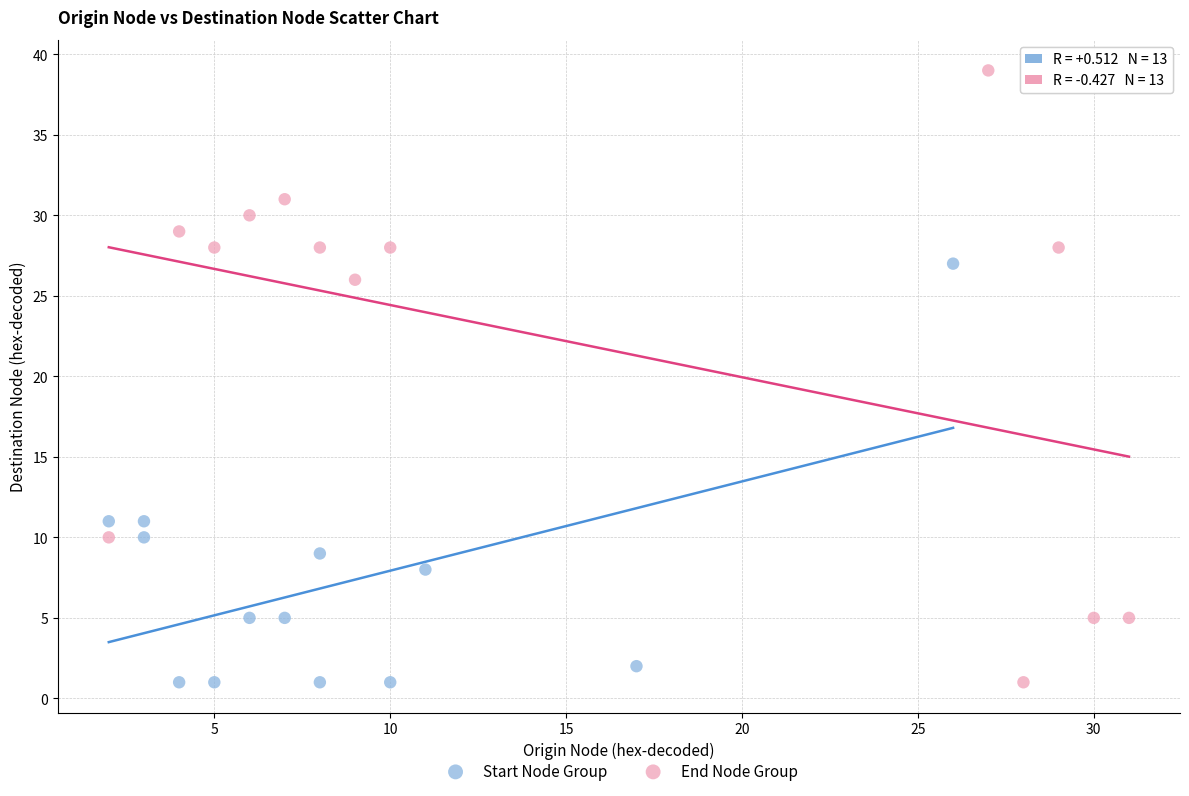

Which series has the widest spread of Y values?

End Node Group